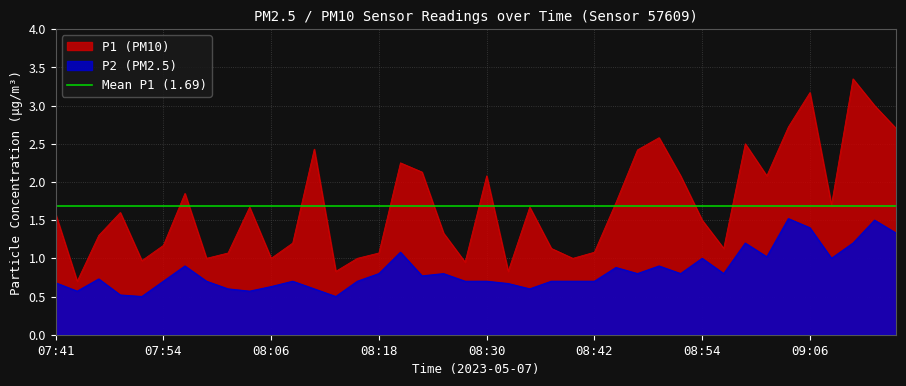

Reading left to right, list all the values displayed in this chart.

P1: 1.6	0.7	1.3	1.6	1.0	1.2	1.9	1.0	1.1	1.7	1.0	1.2	2.4	0.8	1.0	1.1	2.2	2.1	1.3	0.9	2.1	0.8	1.7	1.1	1.0	1.1	1.7	2.4	2.6	2.1	1.5	1.1	2.5	2.1	2.7	3.2	1.7	3.4	3.0	2.7
P2: 0.7	0.6	0.7	0.5	0.5	0.7	0.9	0.7	0.6	0.6	0.6	0.7	0.6	0.5	0.7	0.8	1.1	0.8	0.8	0.7	0.7	0.7	0.6	0.7	0.7	0.7	0.9	0.8	0.9	0.8	1.0	0.8	1.2	1.0	1.5	1.4	1.0	1.2	1.5	1.3